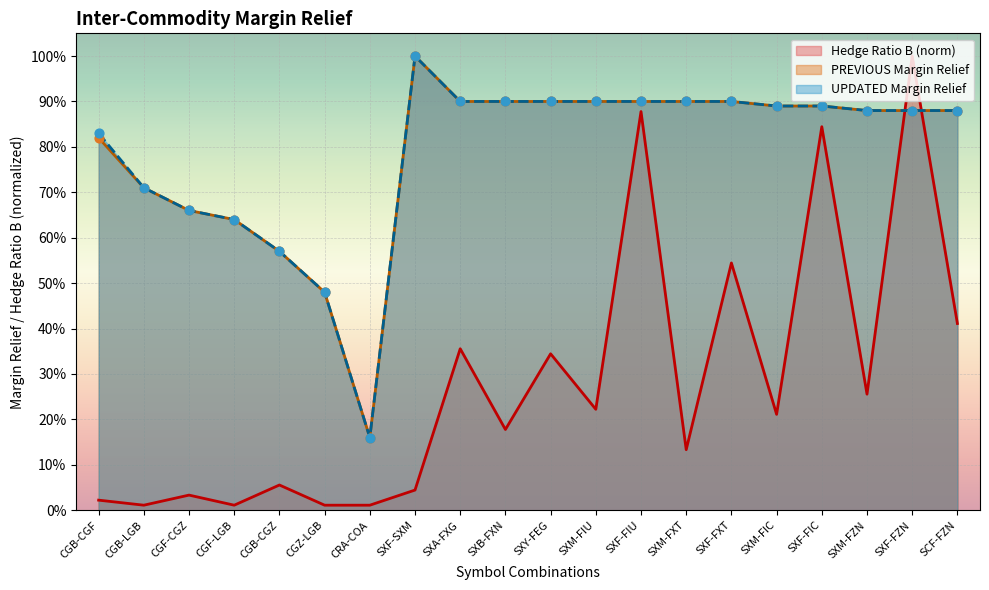

At how many categories does at least one series exceed 0?

20